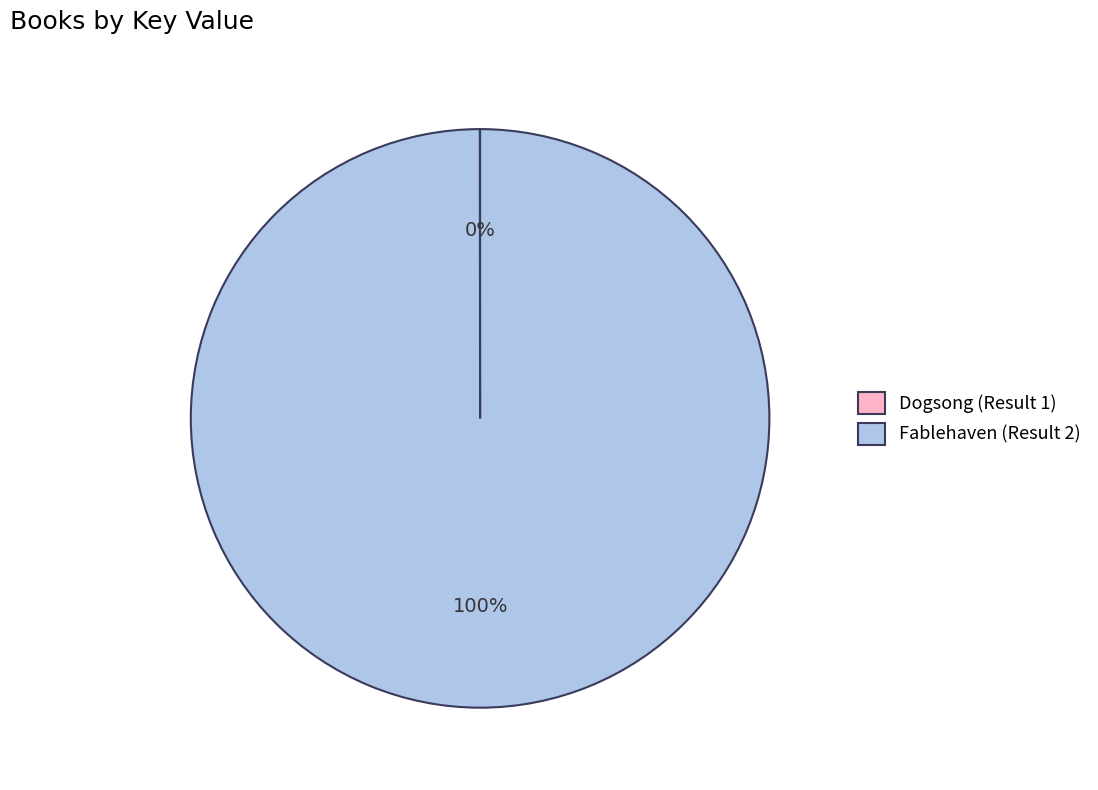

To the nearest percent, what is the average slice percentage?

50%